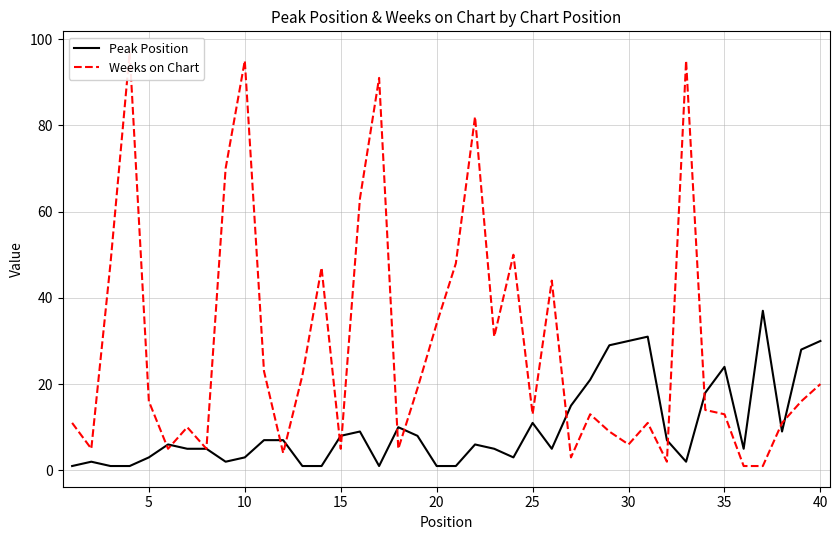

The value of Peak Position at 15 is 8. True or false?

True